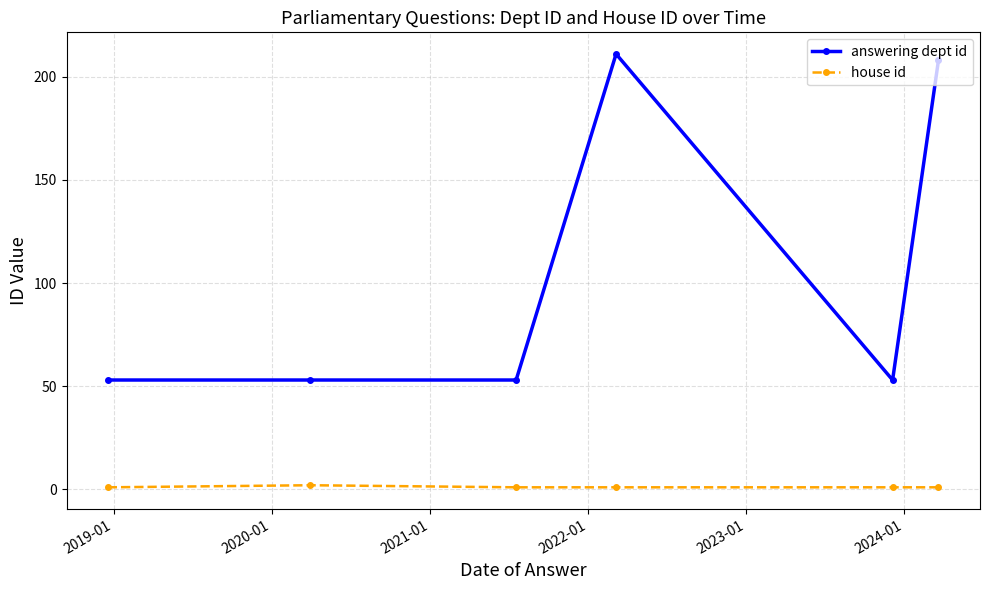

What is the difference between the maximum and minimum values in the answering dept id series?

158